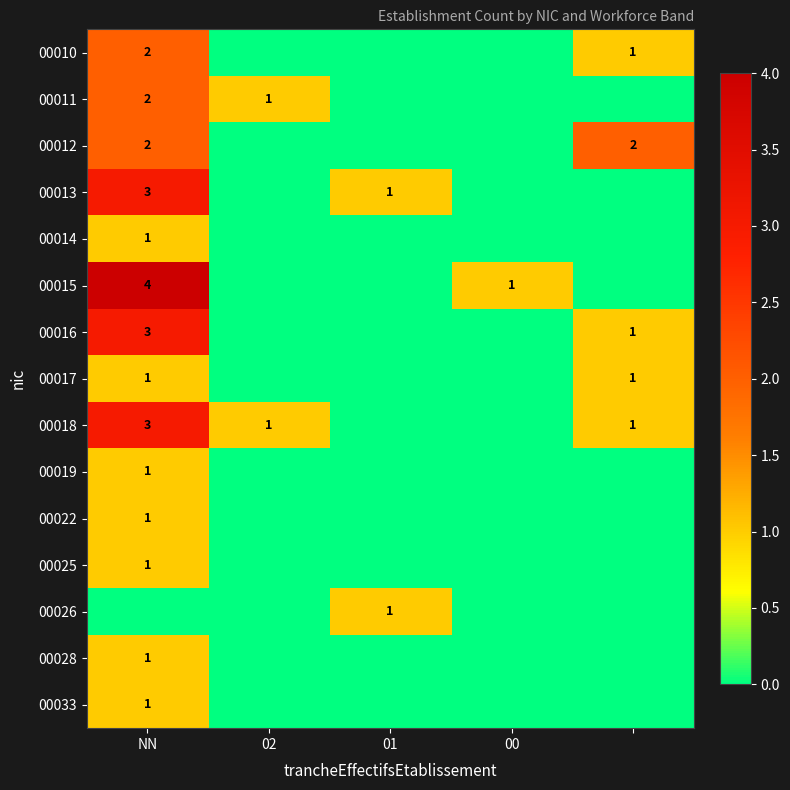

What is the difference between the 00015 values at NN and 00?

3